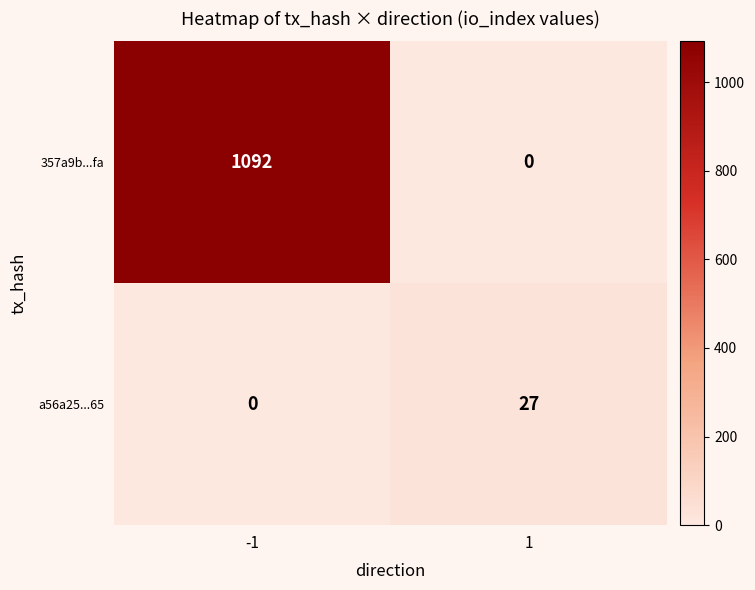

The a56a25...65 series shows -8 at -1. True or false?

False